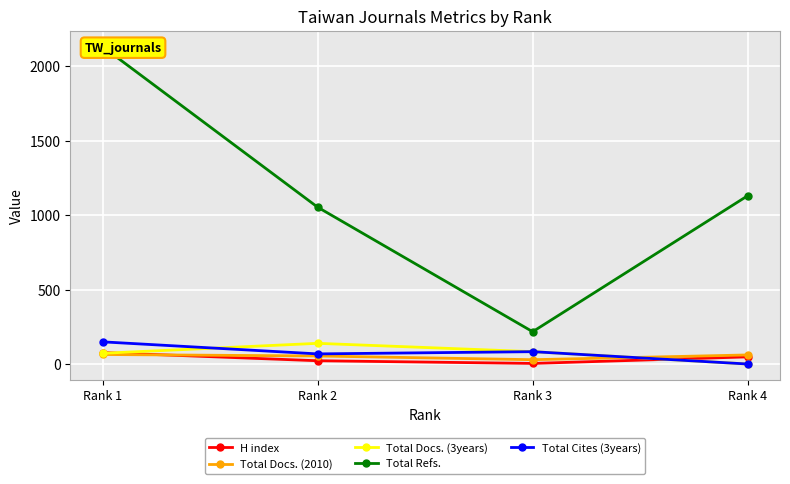

True or false: Total Refs. has a value of 482 at Rank 1.

False